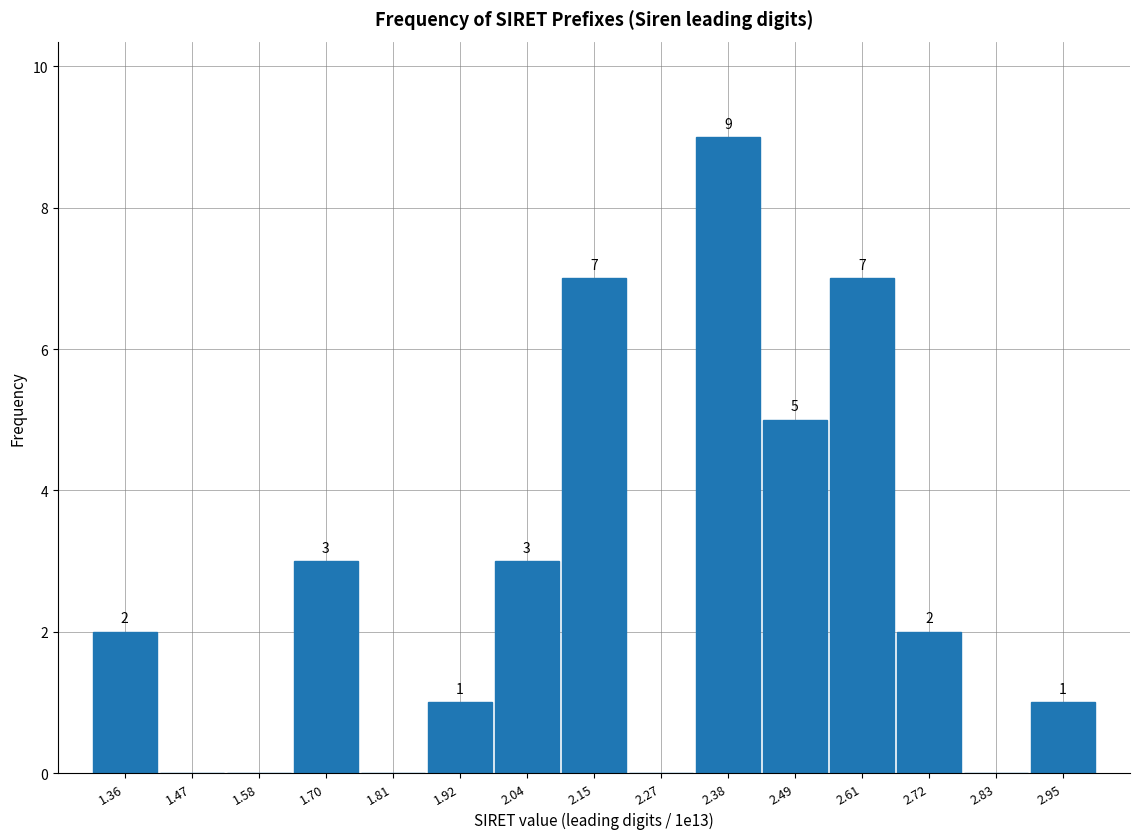

Which range on the x-axis has the tallest bar?

2.32 to 2.44